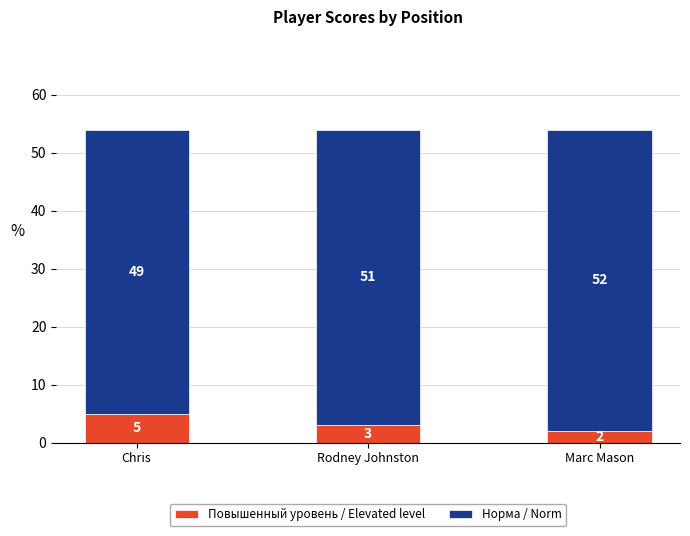

How many Повышенный уровень / Elevated level values are between 2 and 5?

3